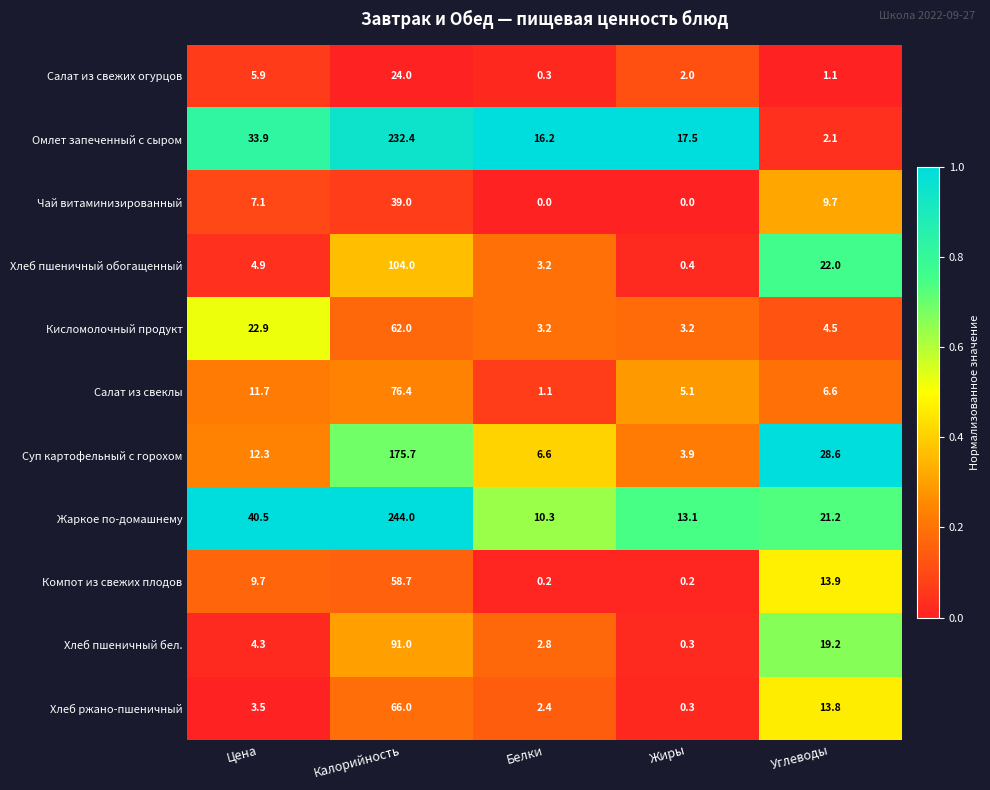

Is it true that Омлет запеченный с сыром equals 3.2 at Углеводы?

False